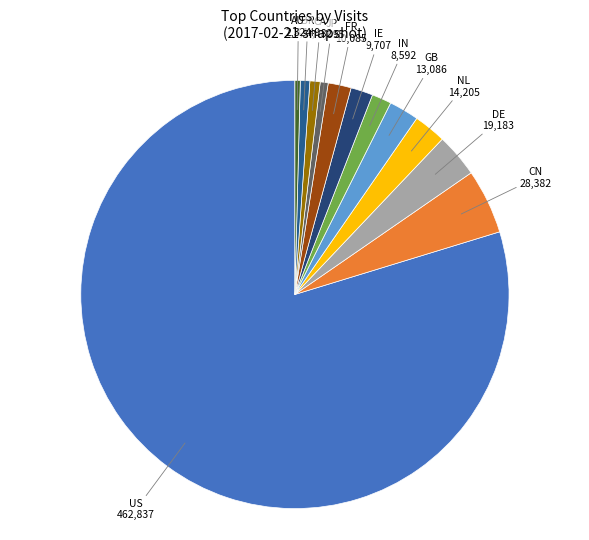

True or false: FR accounts for 12% of the total.

False